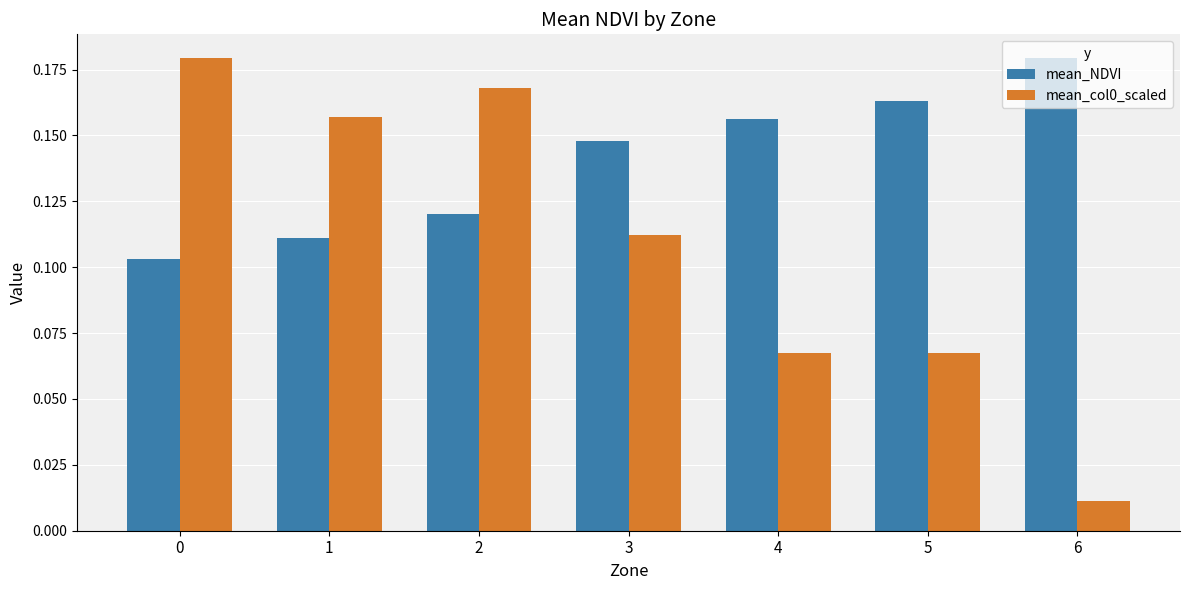

Which label corresponds to the smallest value in the chart?

6